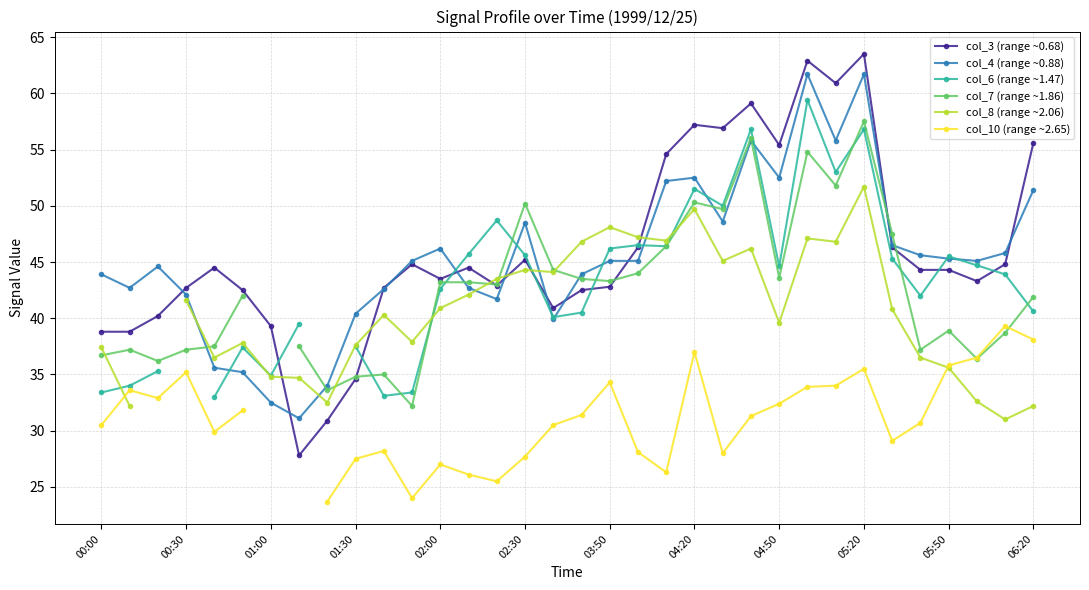

The col_3 (range ~0.68) series shows 61.4 at 05:50. True or false?

False